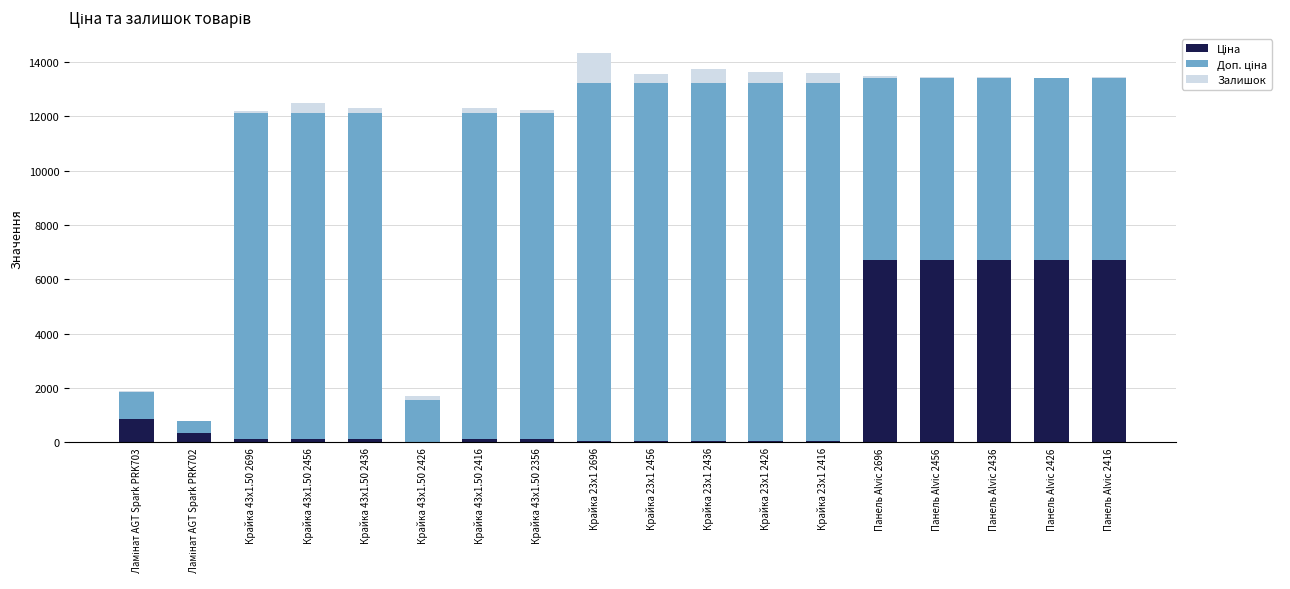

What is the label of the 16th bar from the left?

Панель Alvic 2436